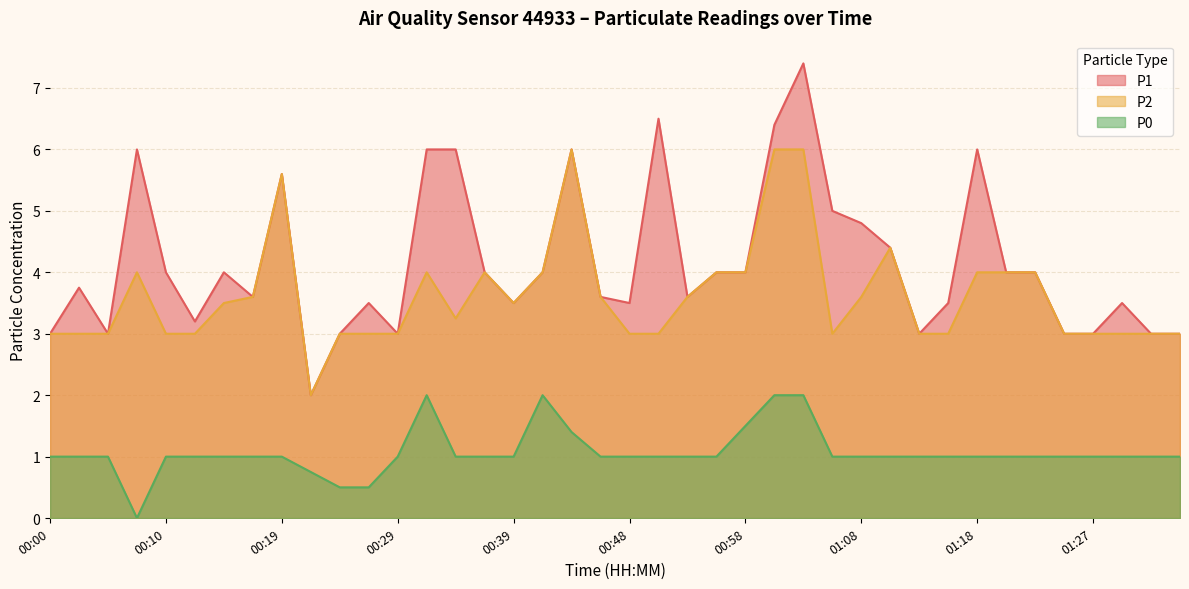

At which label is P0 closest to 1?

00:00